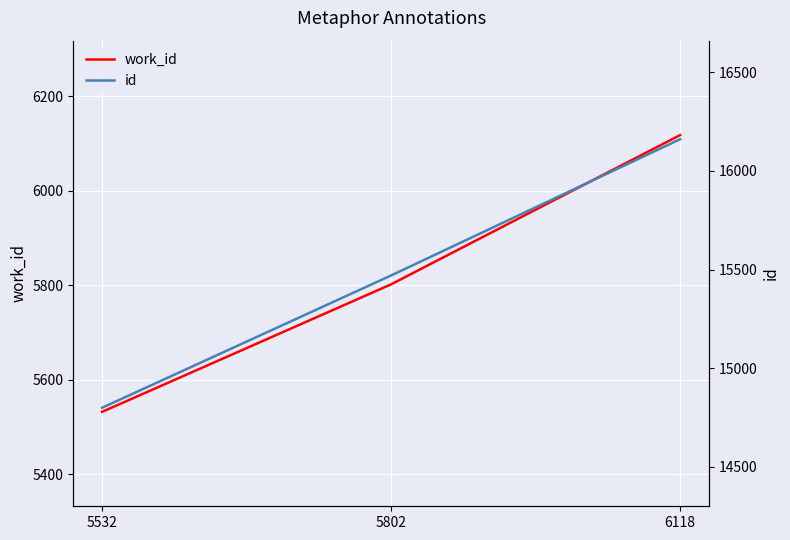

At which category is the sum across all series the highest?

6118